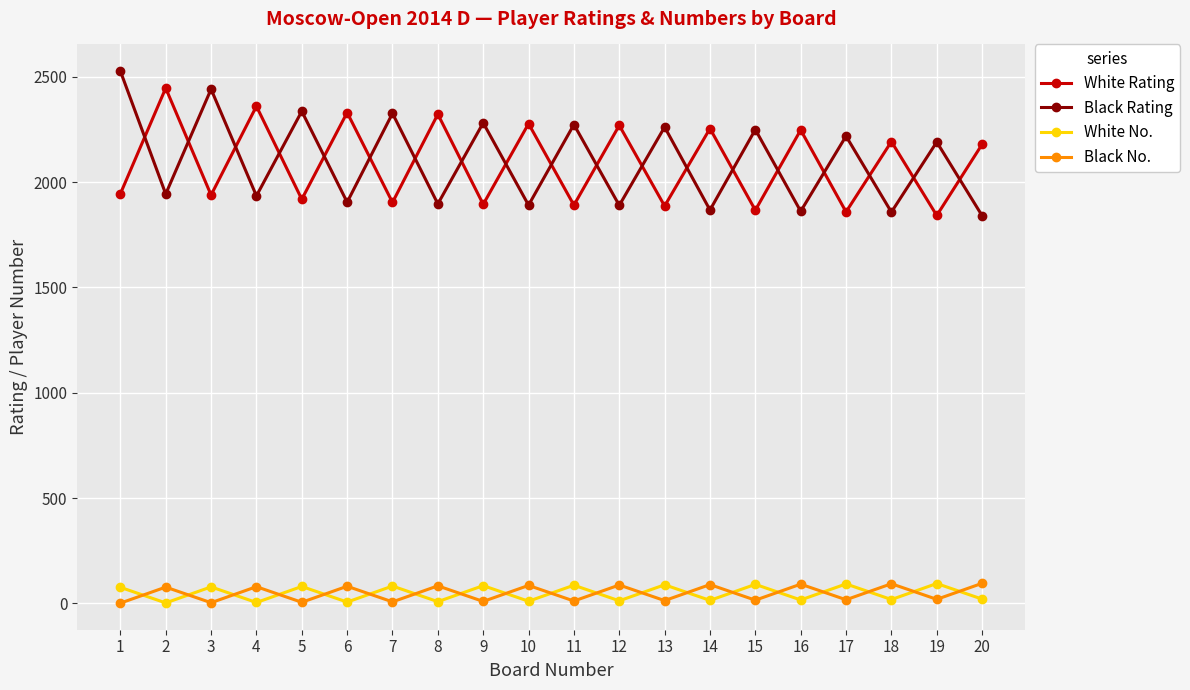

What is the total value across all series at 9?

4270